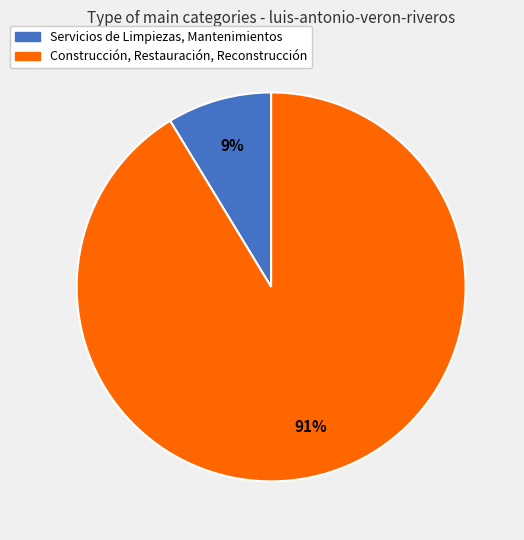

Count the number of slices in the pie.

2